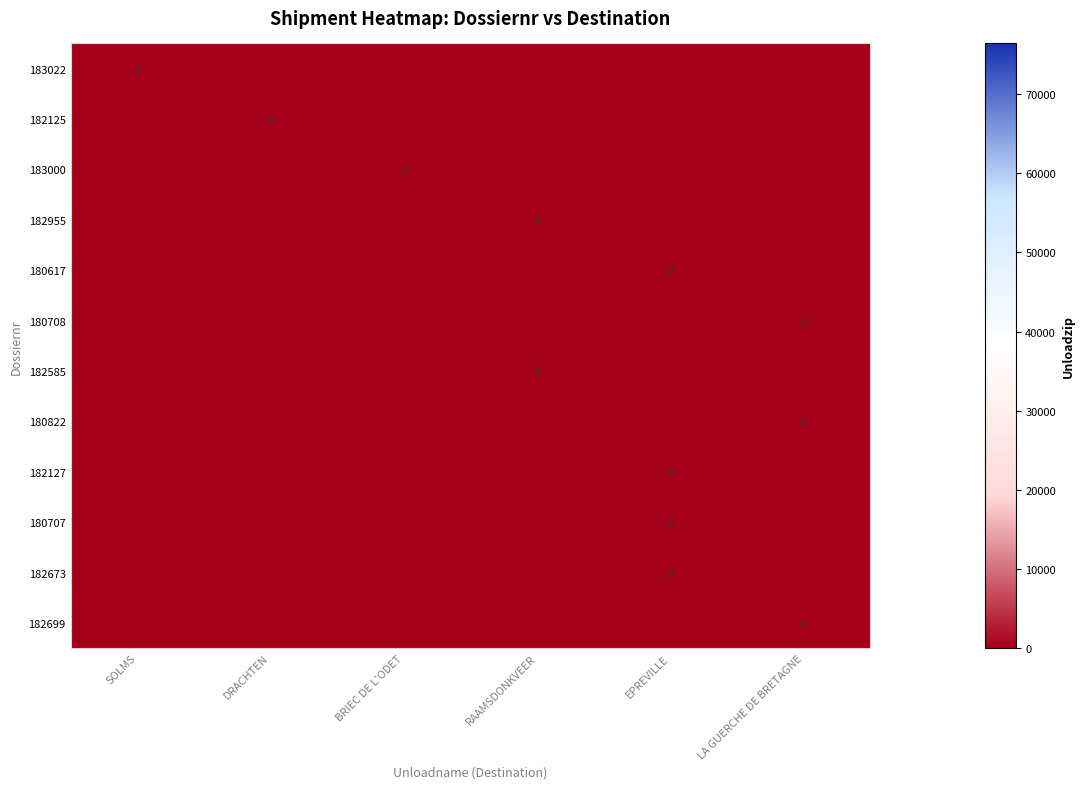

What is the total value across all series at RAAMSDONKVEER?

0.1